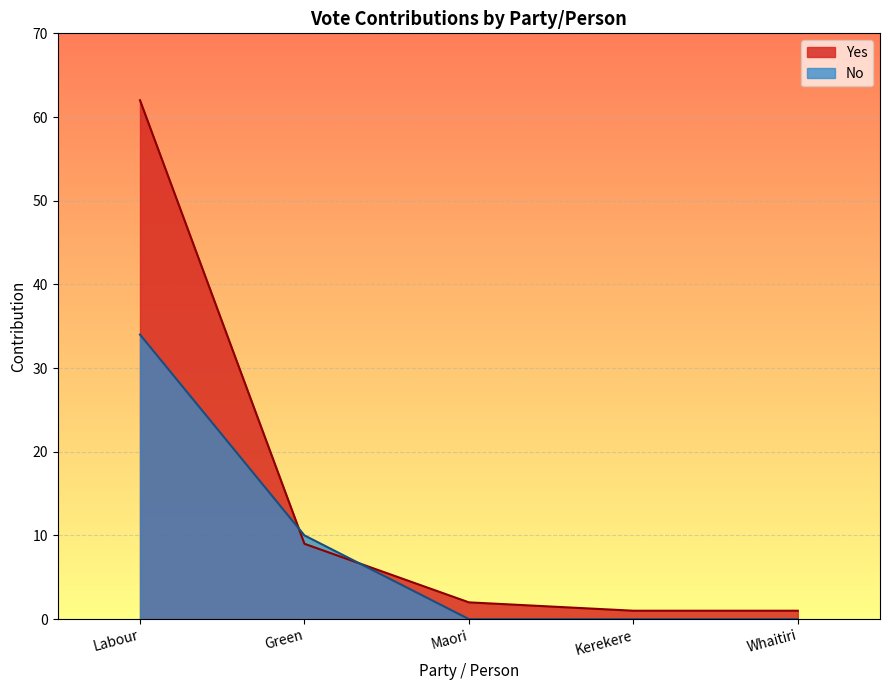

Reading left to right, extract all data points from this chart.

Yes: 62	9	2	1	1
No: 34	10	0	0	0